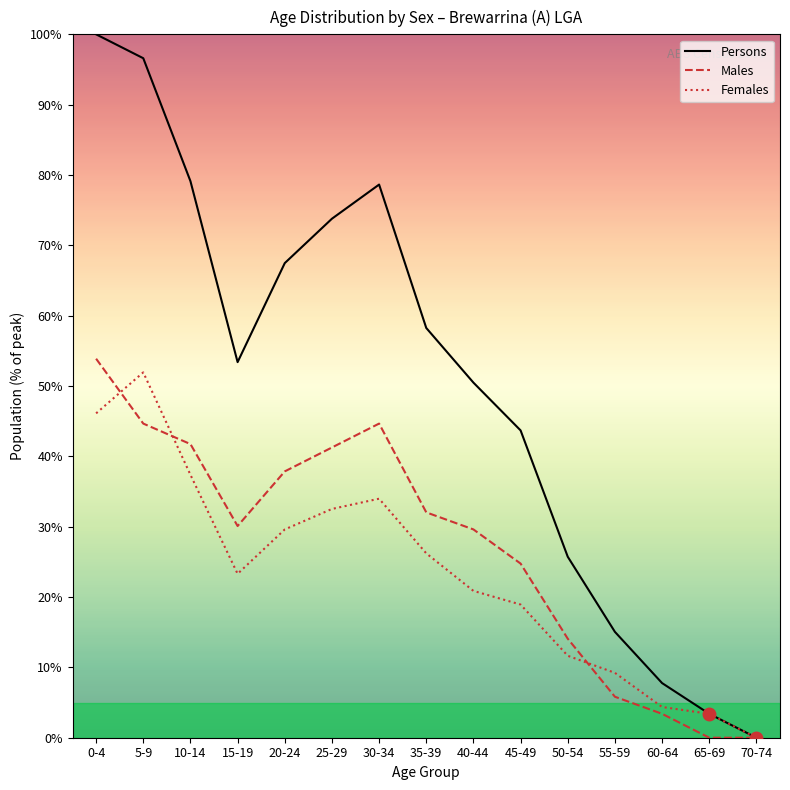

Between 5-9 and 15-19, which series saw the biggest shift?

Persons